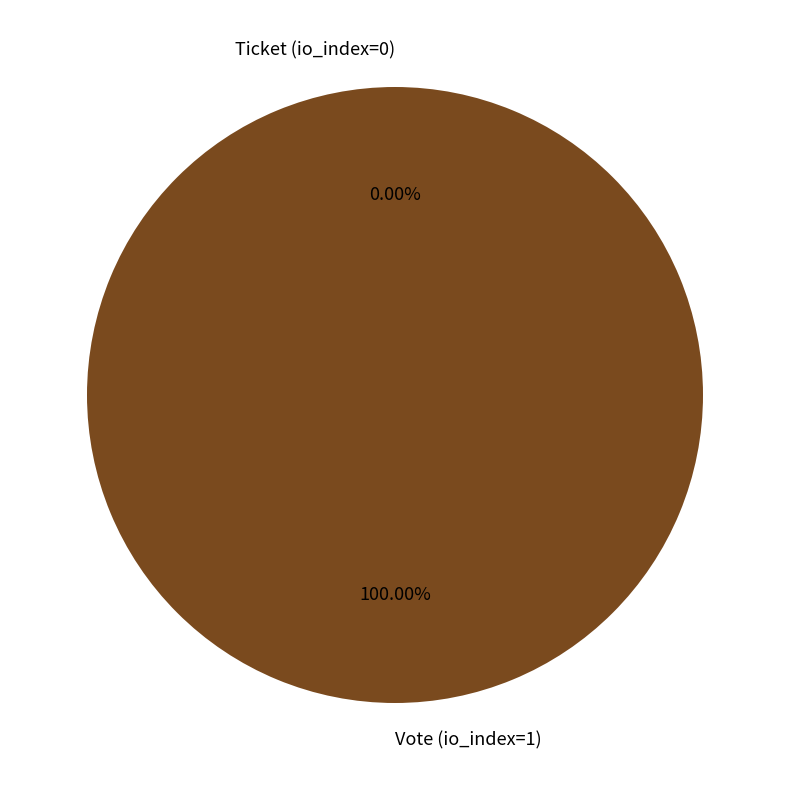

Combined, what portion of the pie is Ticket (io_index=0) and Vote (io_index=1)?

100.0%